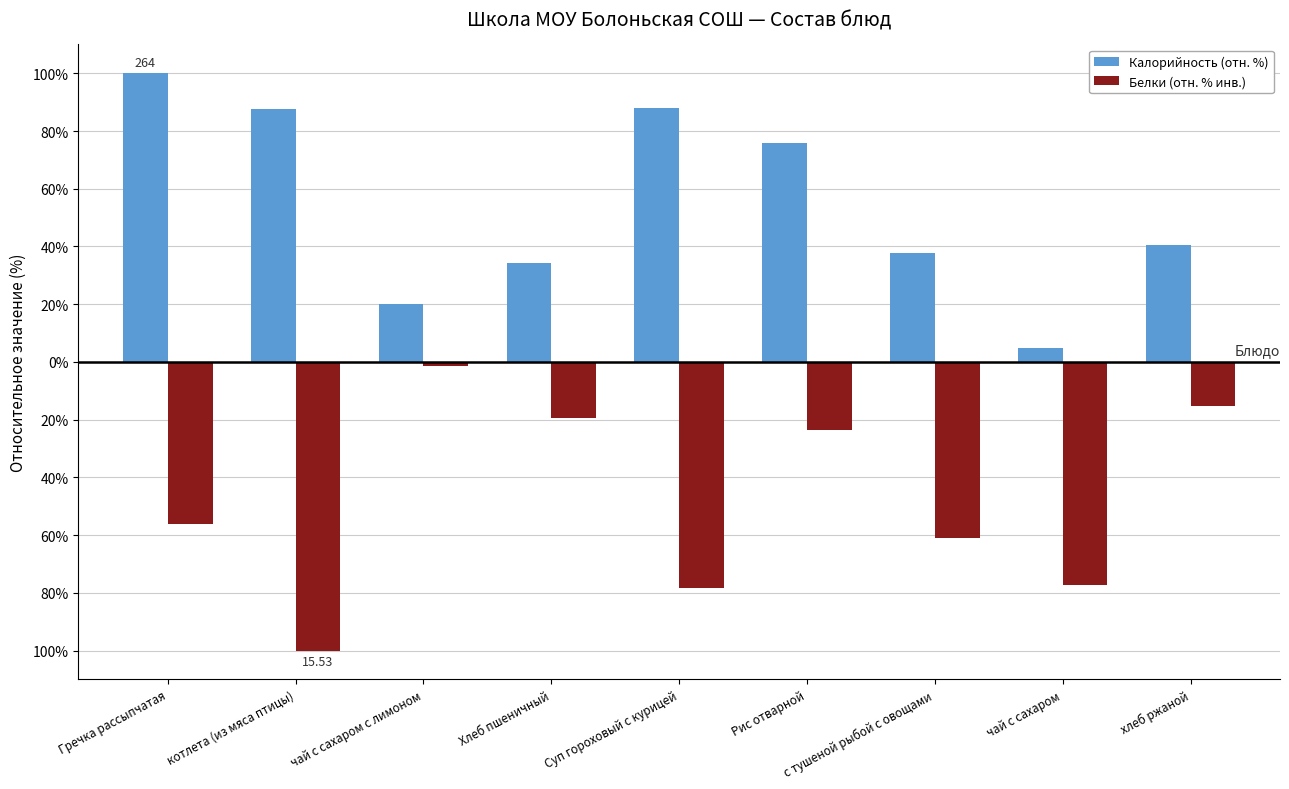

What is the approximate value of Белки (отн. % инв.) at чай с сахаром с лимоном?

-1.4